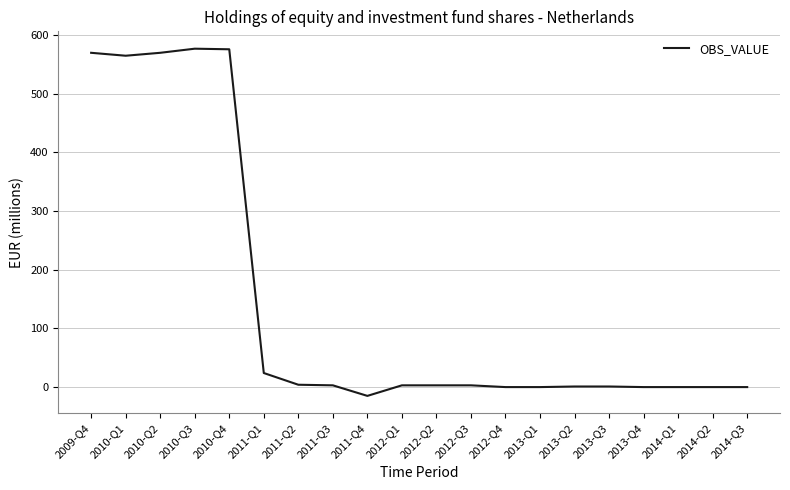

What is the maximum value shown in the chart?

577